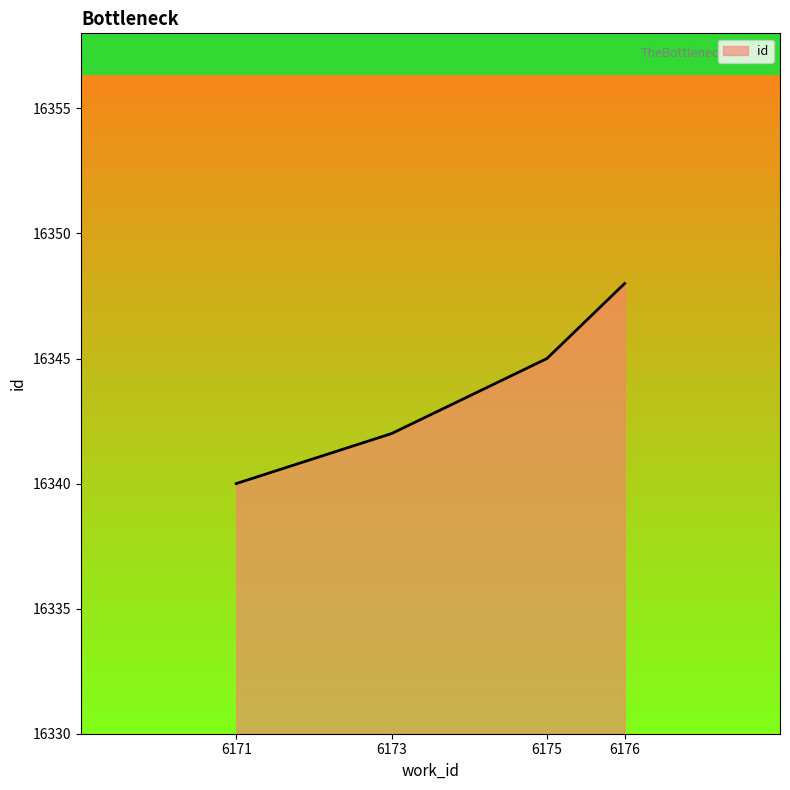

Count the number of categories in the chart.

4